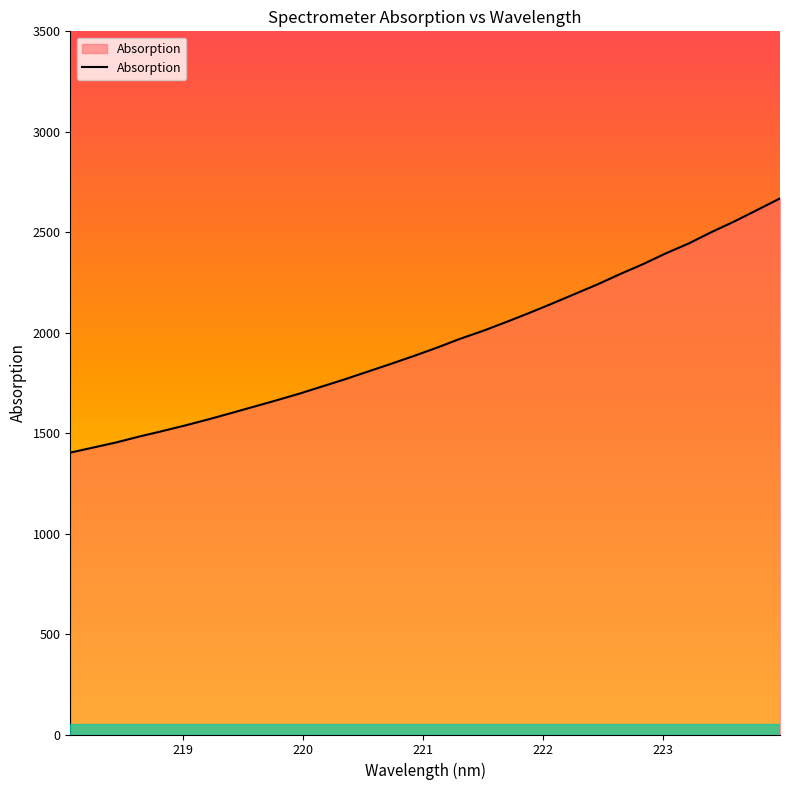

What is the greatest value displayed?

2668.4